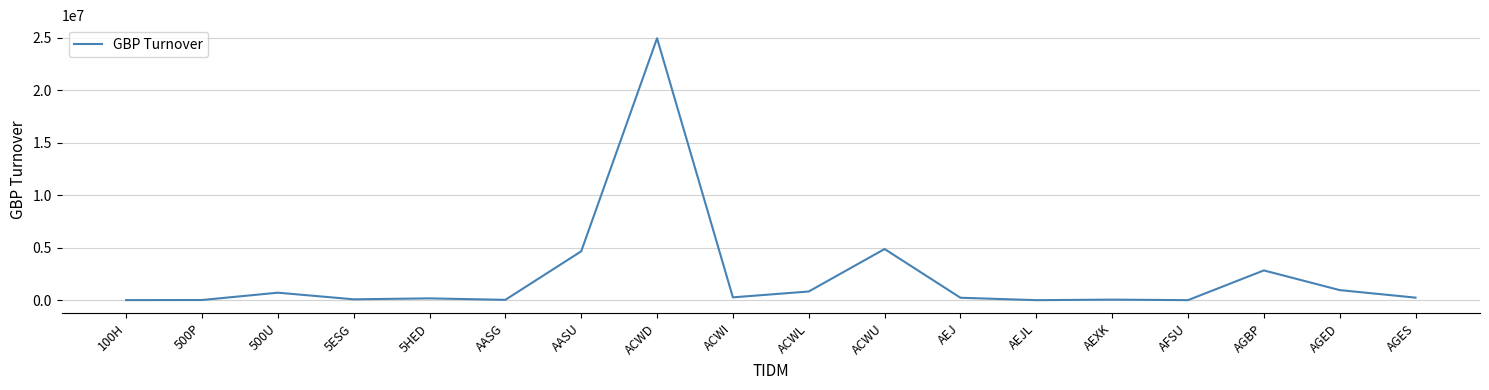

What is the change in value from 500P to ACWL?

+811161.7